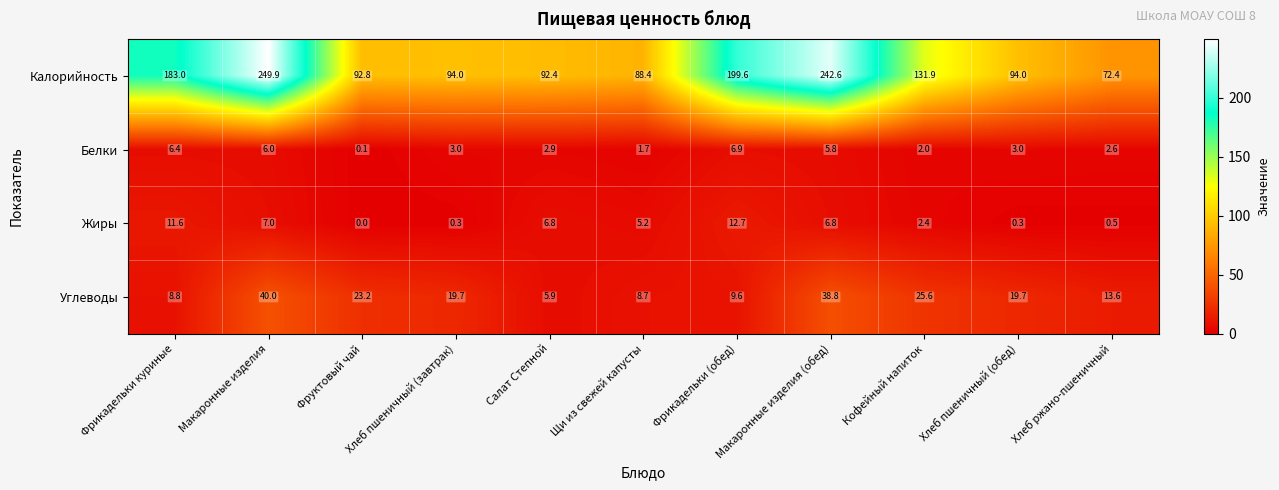

Count the number of categories in the chart.

11